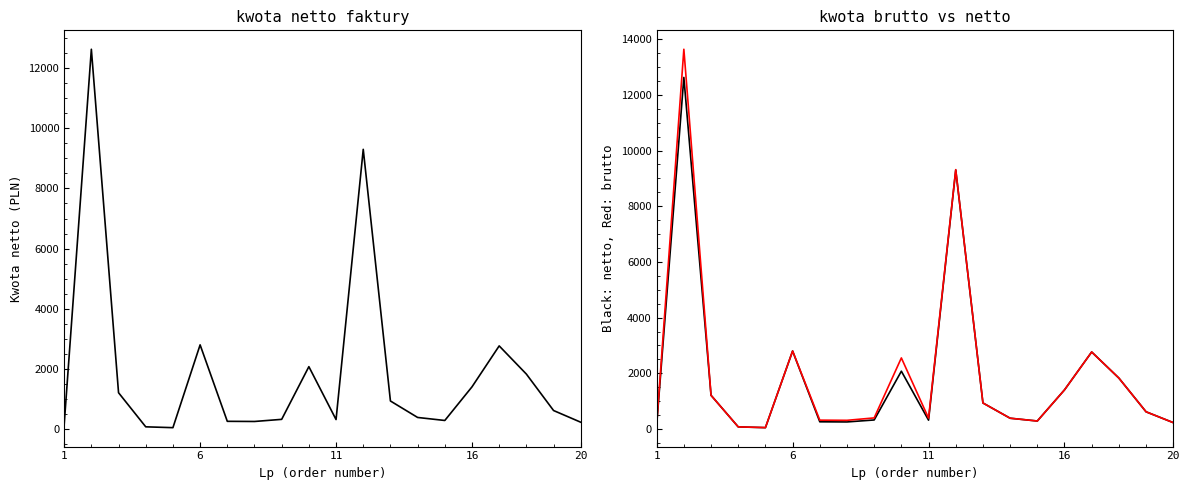

True or false: kwota brutto faktury has more than 0 interior local peaks.

True